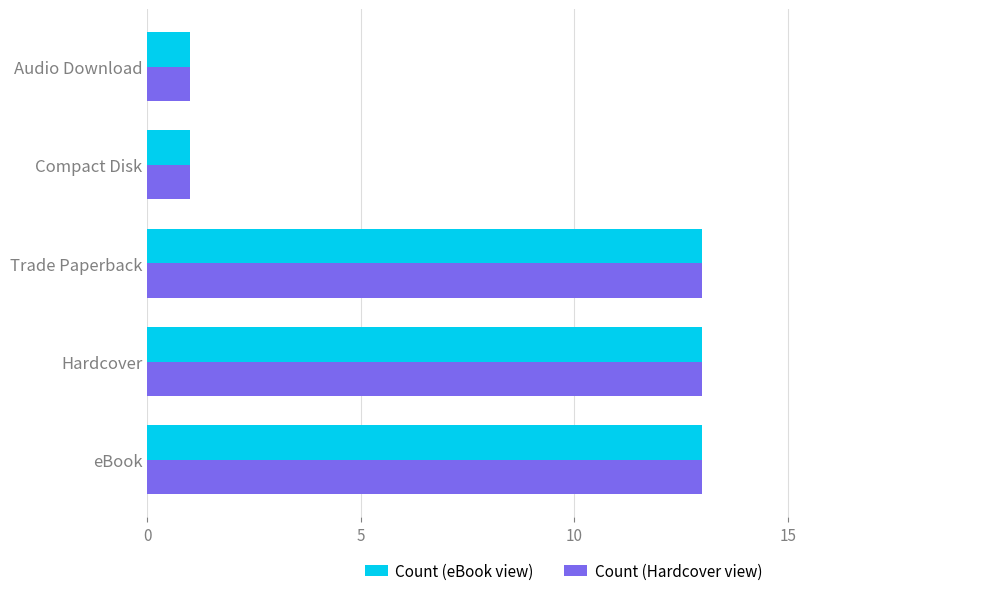

At how many categories does at least one series exceed 5?

3